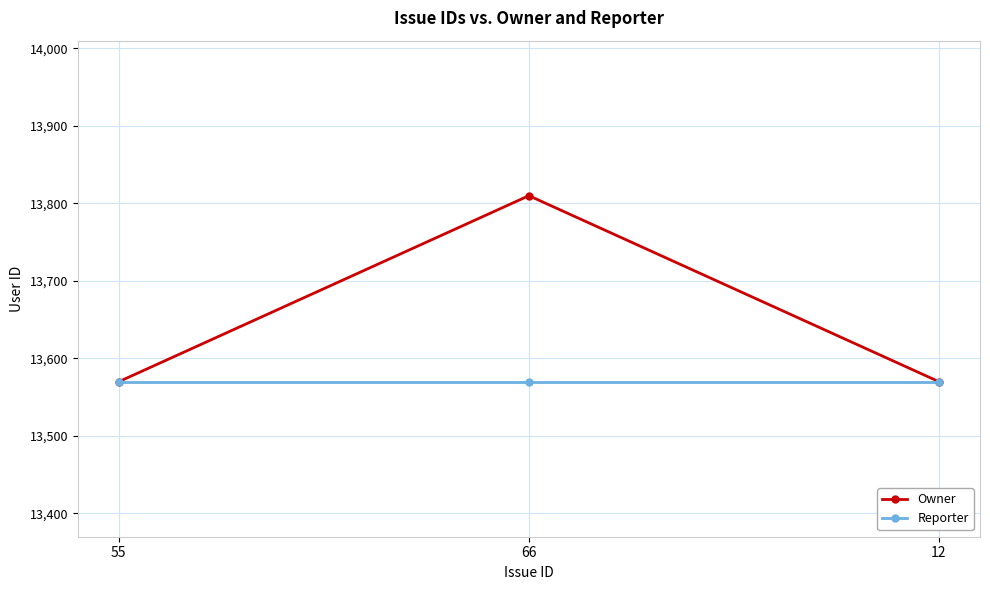

What is the maximum value for Reporter?

13570